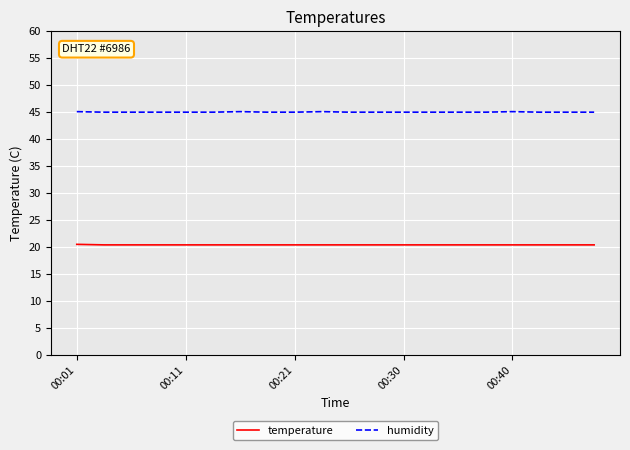

List the series in order of their peak value, highest first.

humidity, temperature